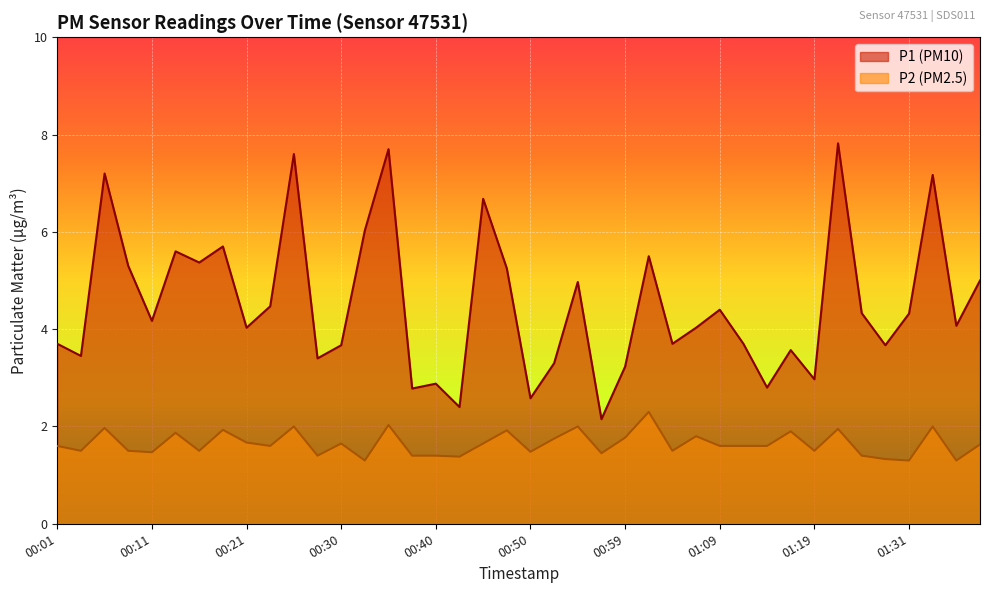

How many lines are shown in the chart?

2